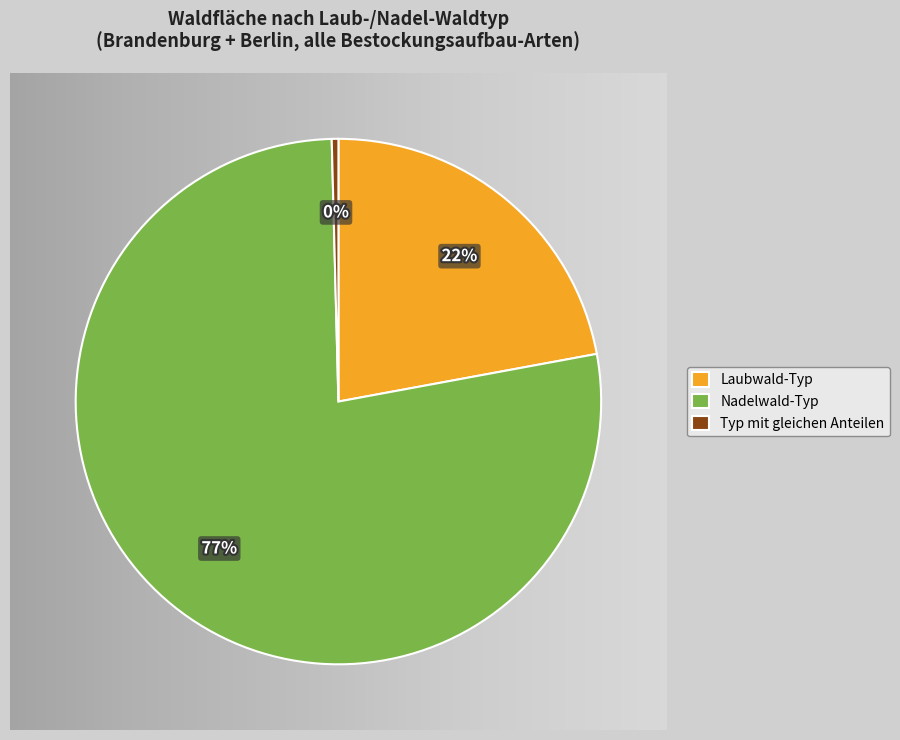

The Nadelwald-Typ slice represents 31% of the pie. True or false?

False